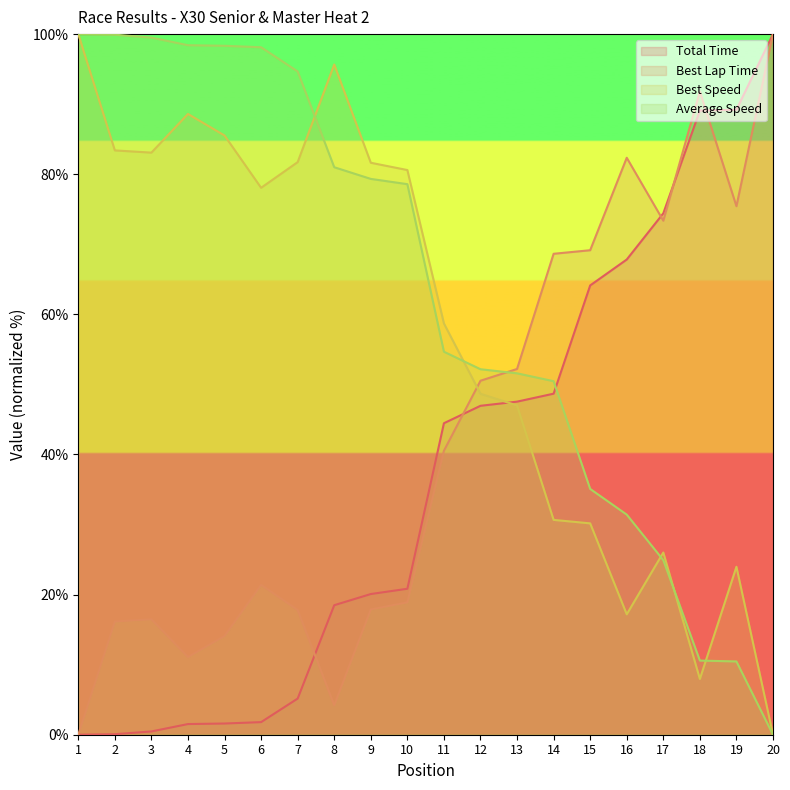

The value of Average Speed at 16 is 13.7. True or false?

False